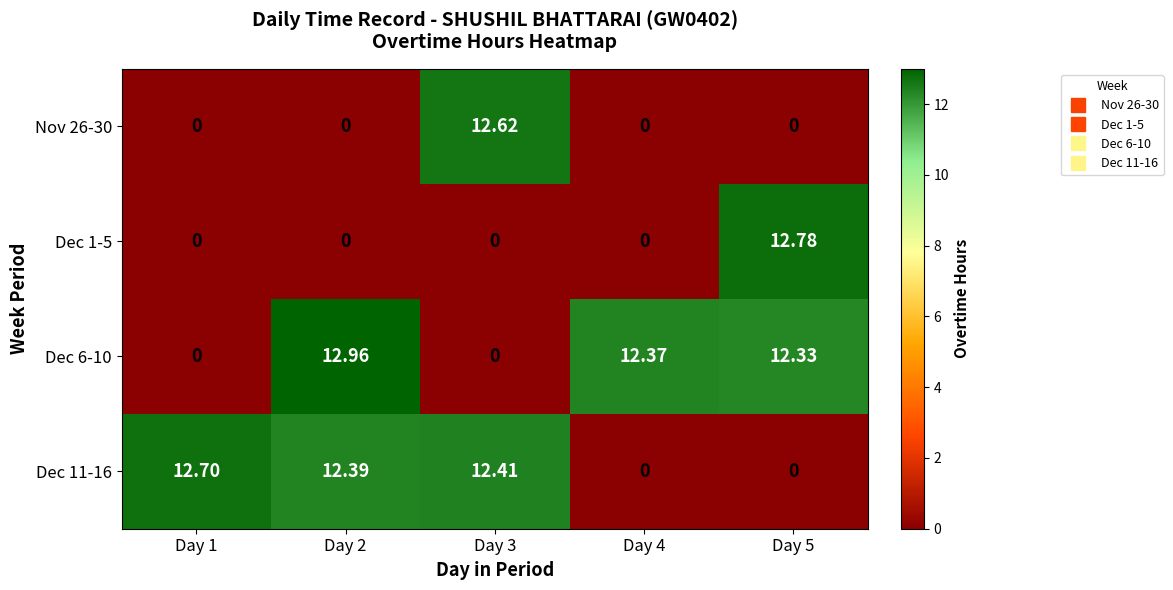

Which series changed the most between Day 2 and Day 4?

Dec 11-16